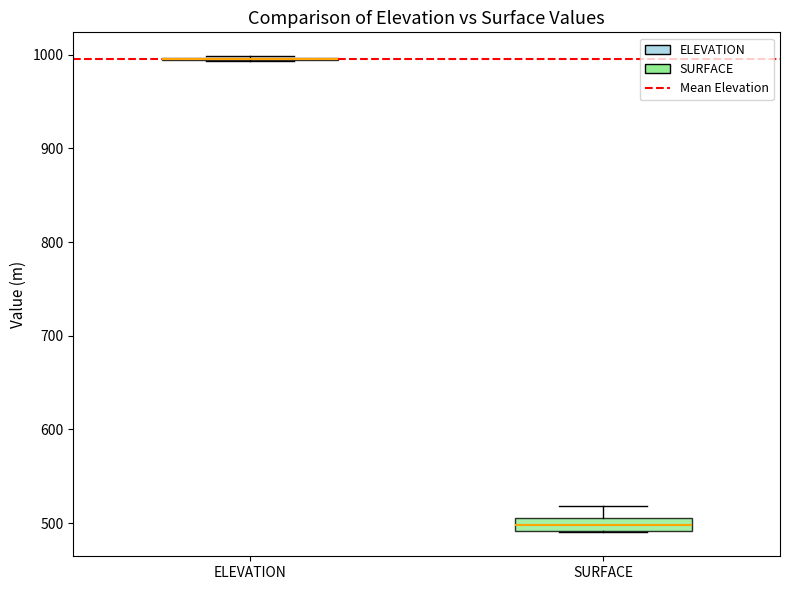

Which box is the tallest, from its lower edge to its upper edge?

SURFACE